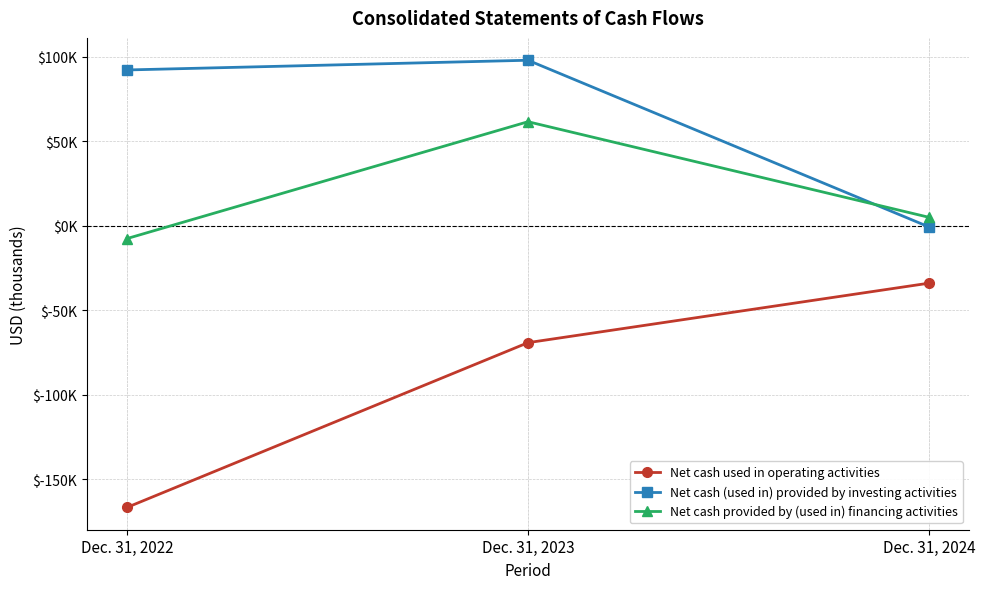

What are all the series names shown in the legend?

Net cash used in operating activities, Net cash (used in) provided by investing activities, Net cash provided by (used in) financing activities